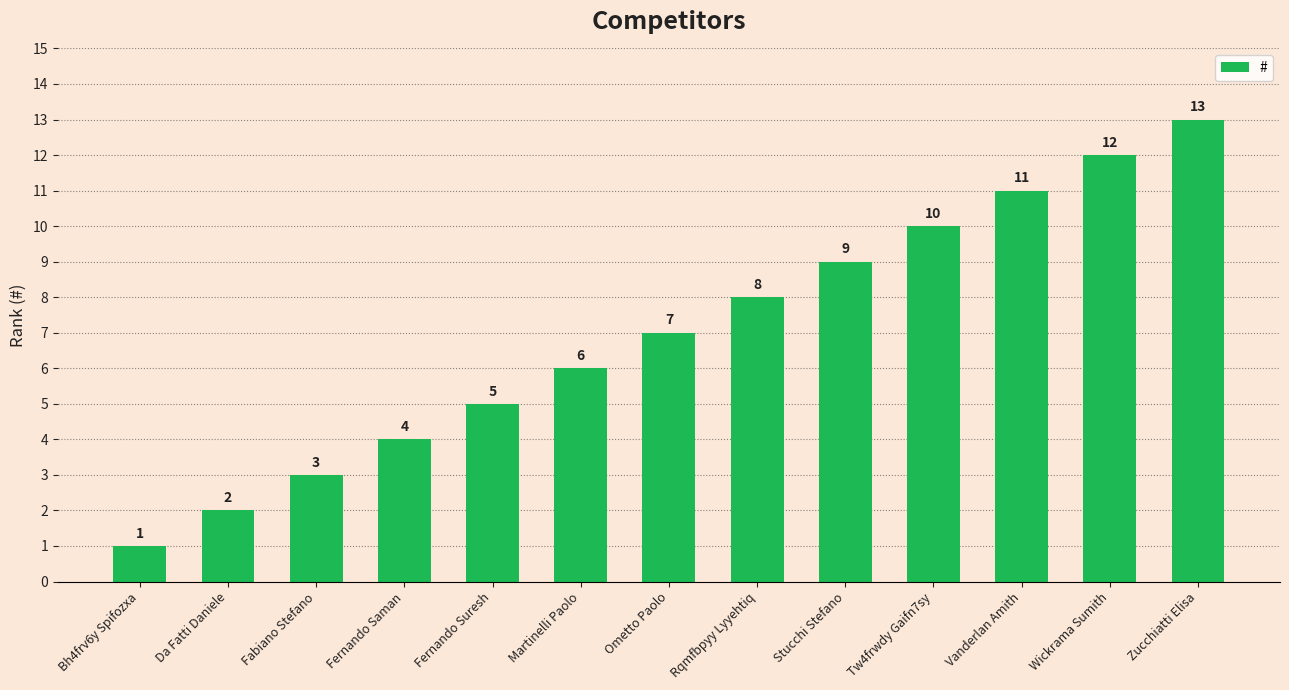

What is the ratio of the value at Rqmfbpyy Lyyehtiq to the value at Fernando Saman?

2.0